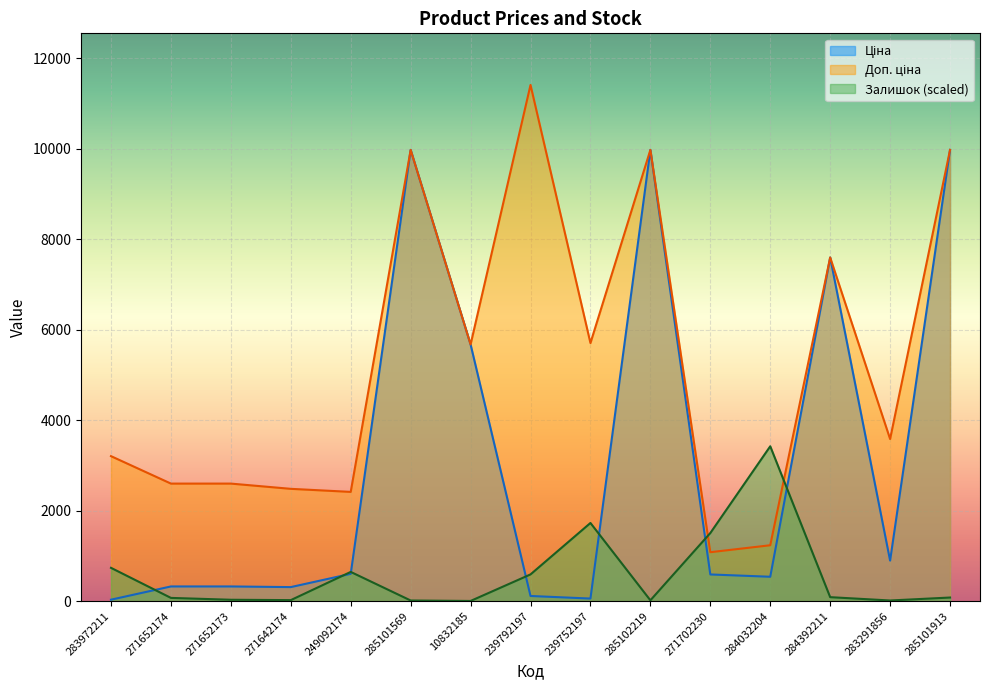

True or false: Залишок (scaled) has a value of 590.9 at 239792197.

True